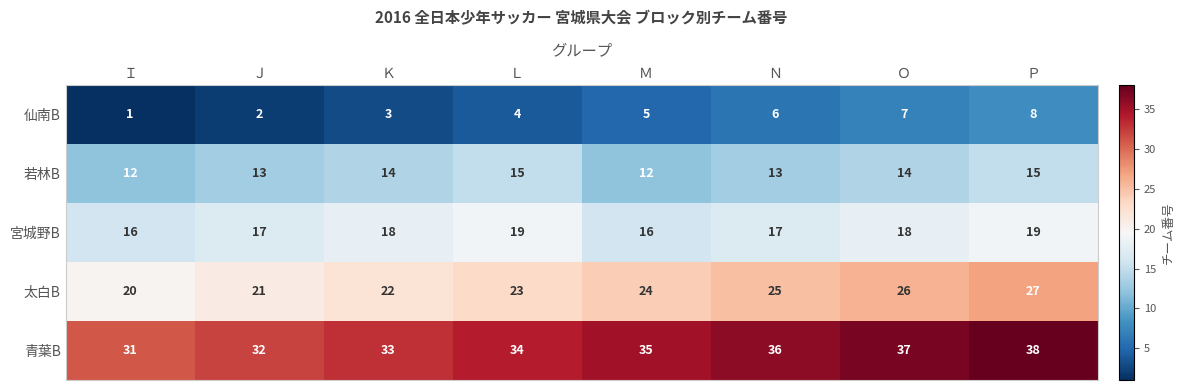

What is the difference between the second highest and minimum values in the 仙南B series?

6